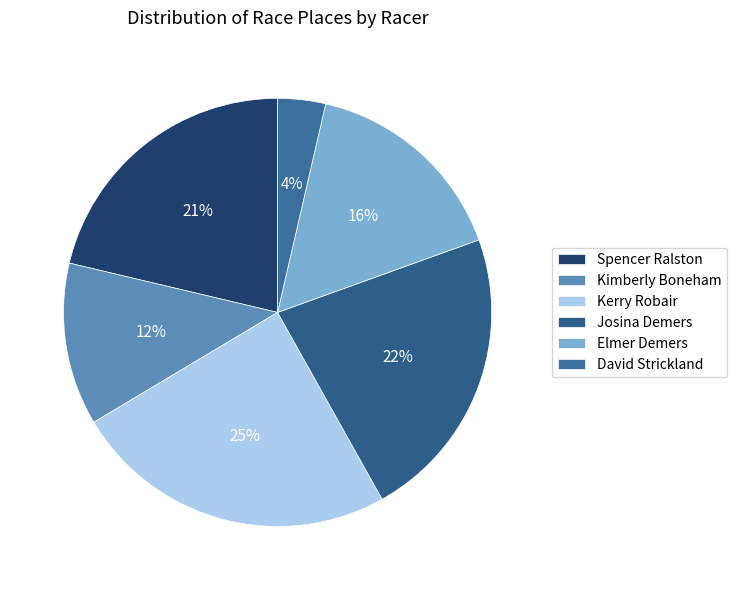

To the nearest percent, what portion does Spencer Ralston represent?

21%